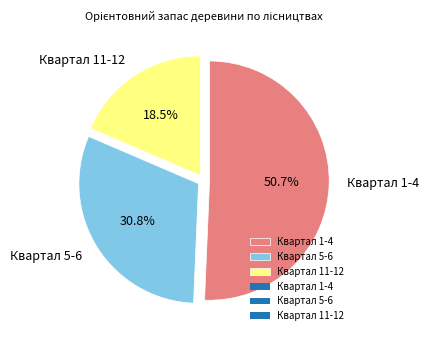

Rank the categories by value from highest to lowest.

Квартал 1-4, Квартал 5-6, Квартал 11-12